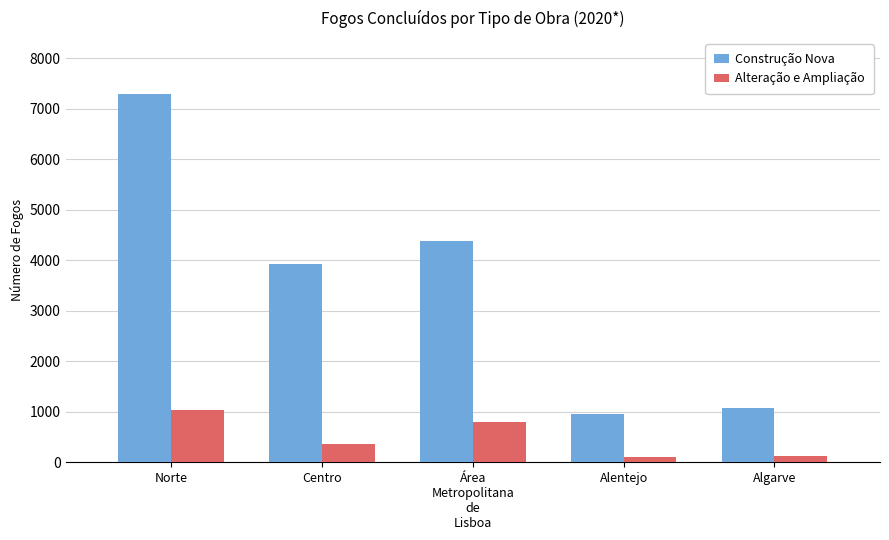

How many series are shown in this chart?

2